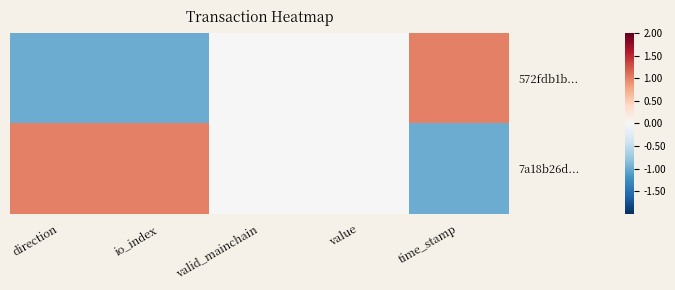

Rank the series at direction from highest to lowest value.

7a18b26d..., 572fdb1b...